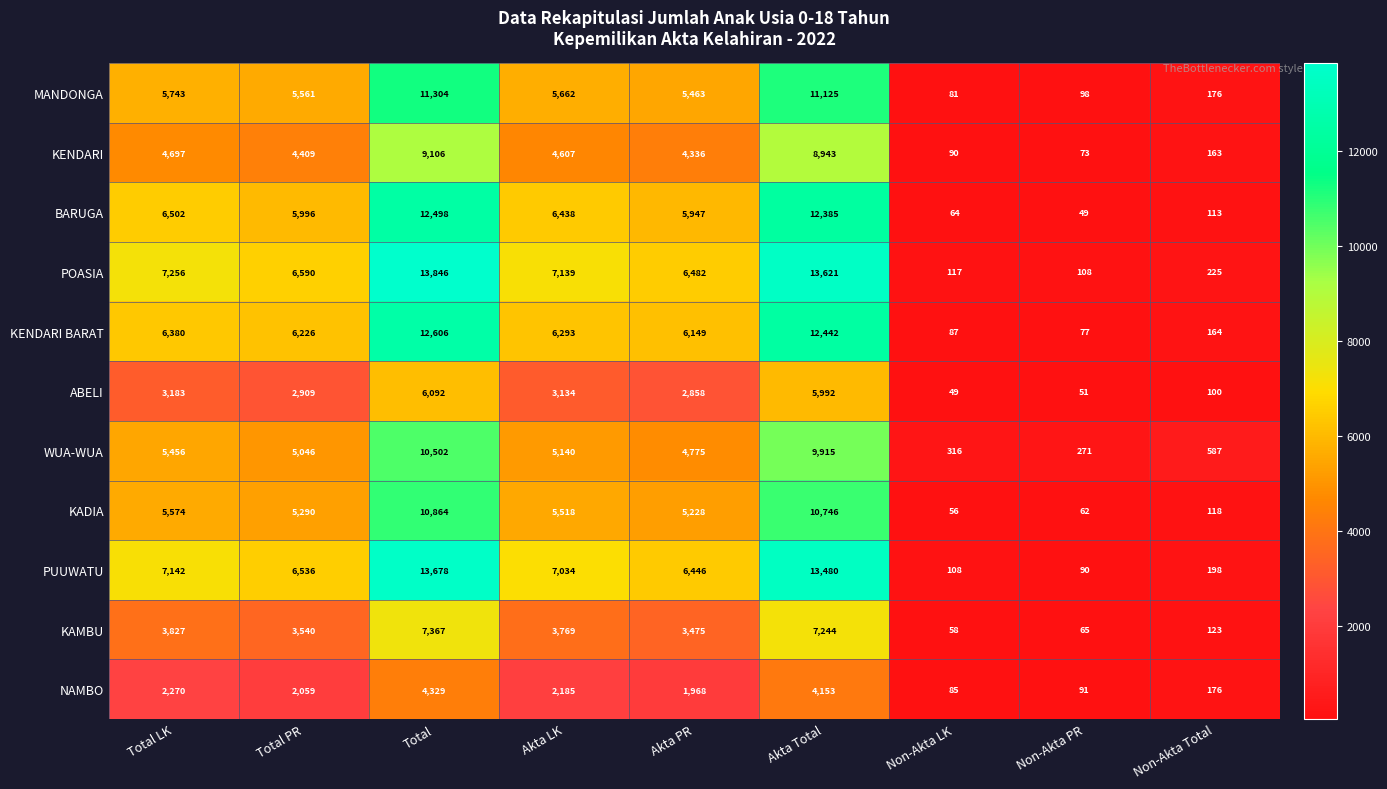

Which series changed the most between Total PR and Akta PR?

WUA-WUA